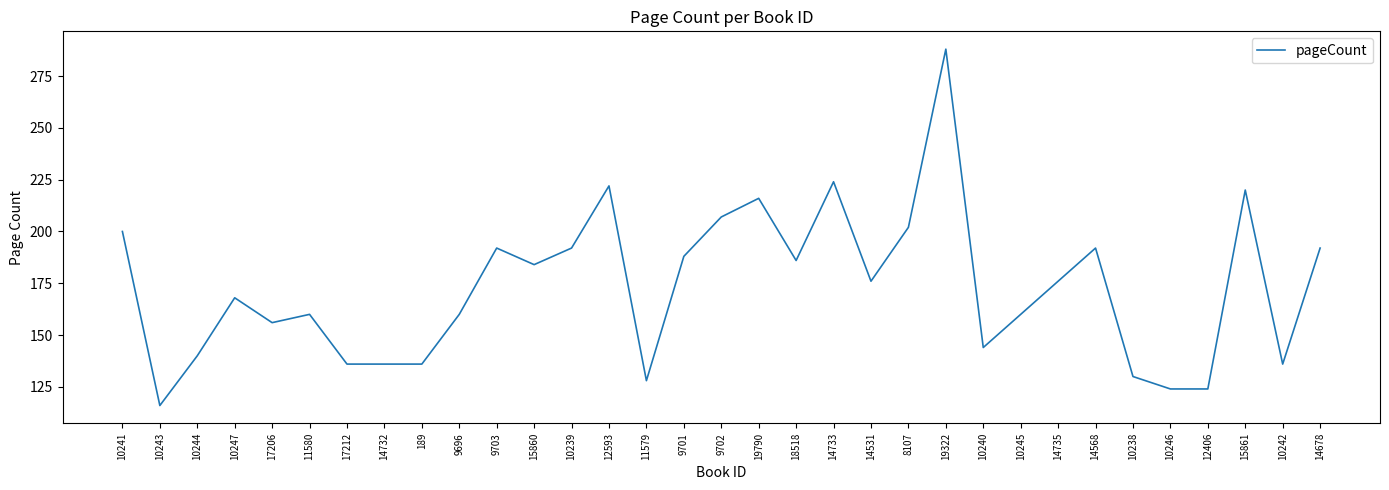

What is the average value?

173